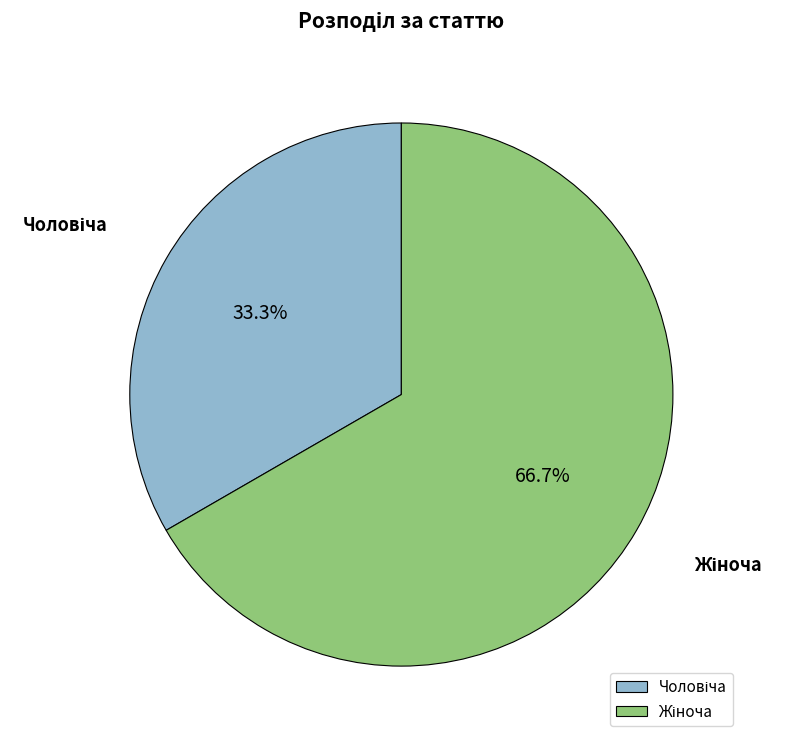

To the nearest percent, what is the difference between the largest and smallest slice percentages?

33%